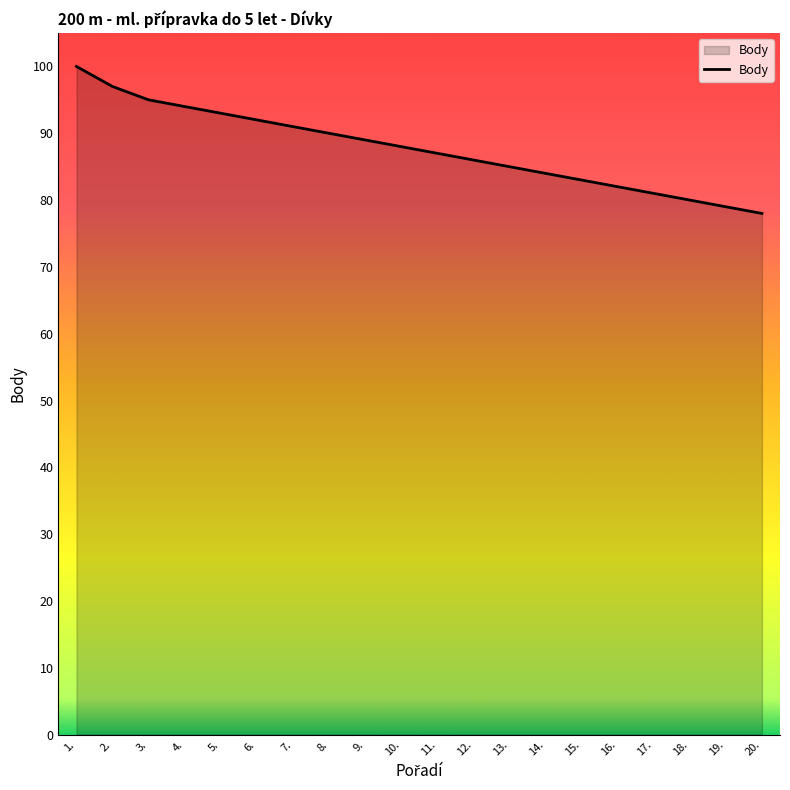

What is the difference between the values at 4. and 18.?

14